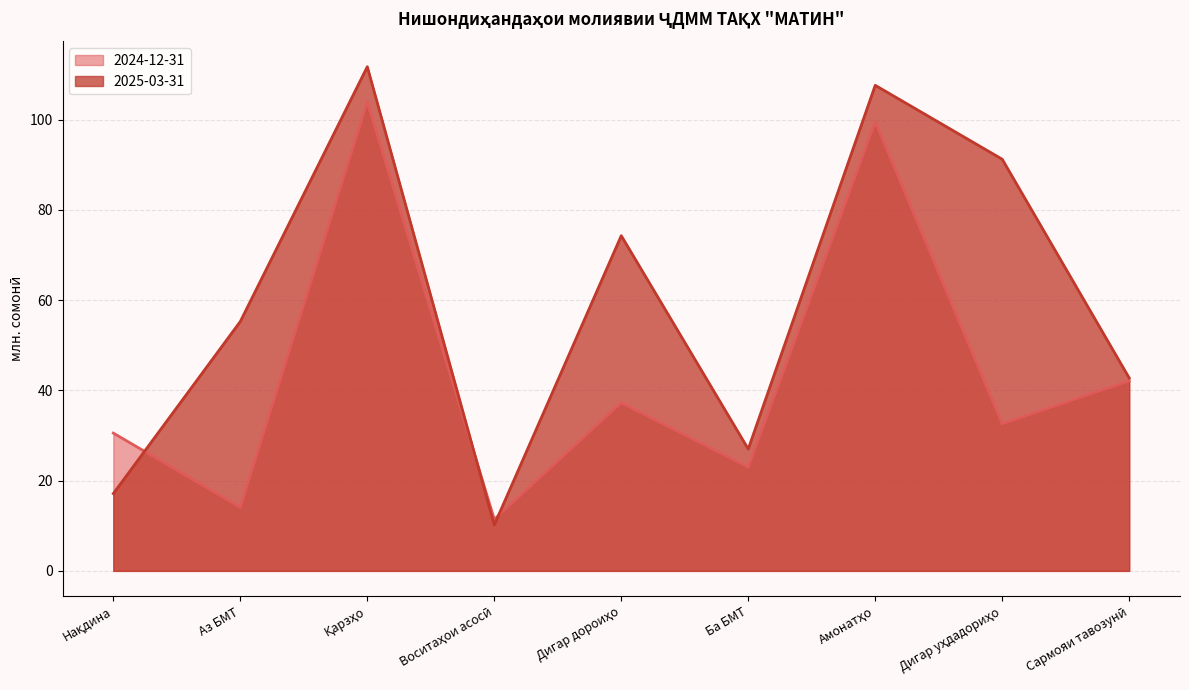

Between Аз БМТ and Дигар уҳдадориҳо, which is larger?

Дигар уҳдадориҳо